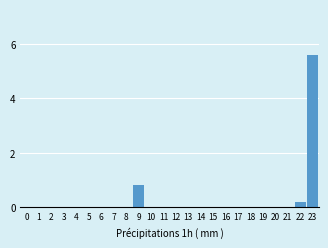

Reading left to right, transcribe all the data shown in this chart.

0=0.0	1=0.0	2=0.0	3=0.0	4=0.0	5=0.0	6=0.0	7=0.0	8=0.0	9=0.8	10=0.0	11=0.0	12=0.0	13=0.0	14=0.0	15=0.0	16=0.0	17=0.0	18=0.0	19=0.0	20=0.0	21=0.0	22=0.2	23=5.6